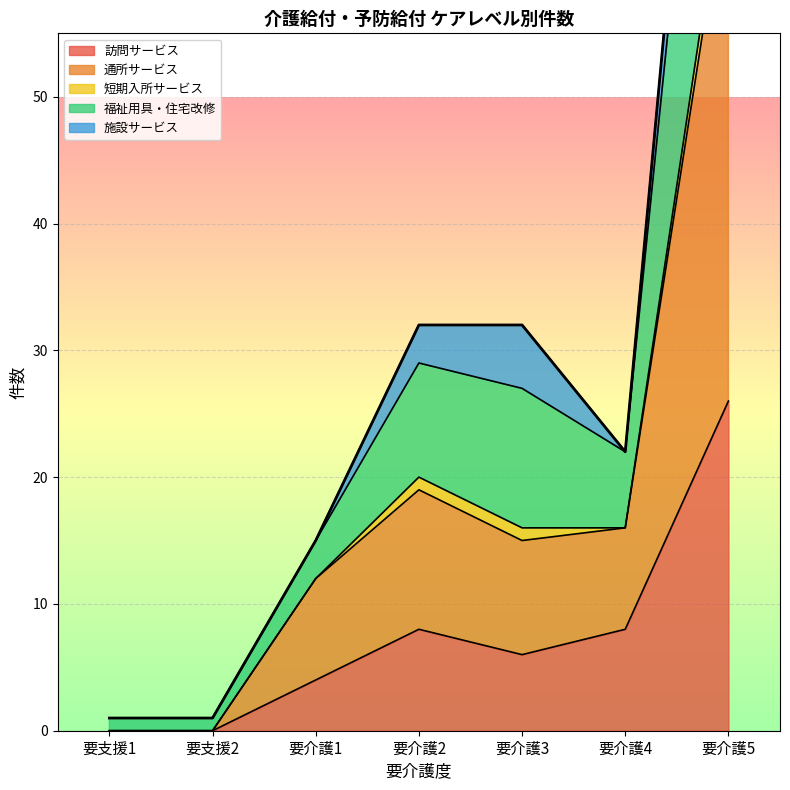

Which category has the highest value in the 福祉用具・住宅改修 series?

要介護5